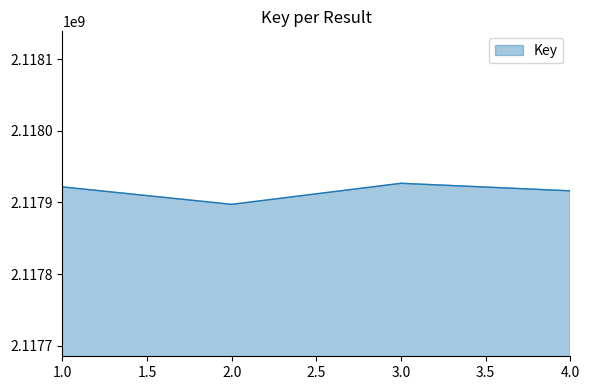

How many values are below 2117921764?

2